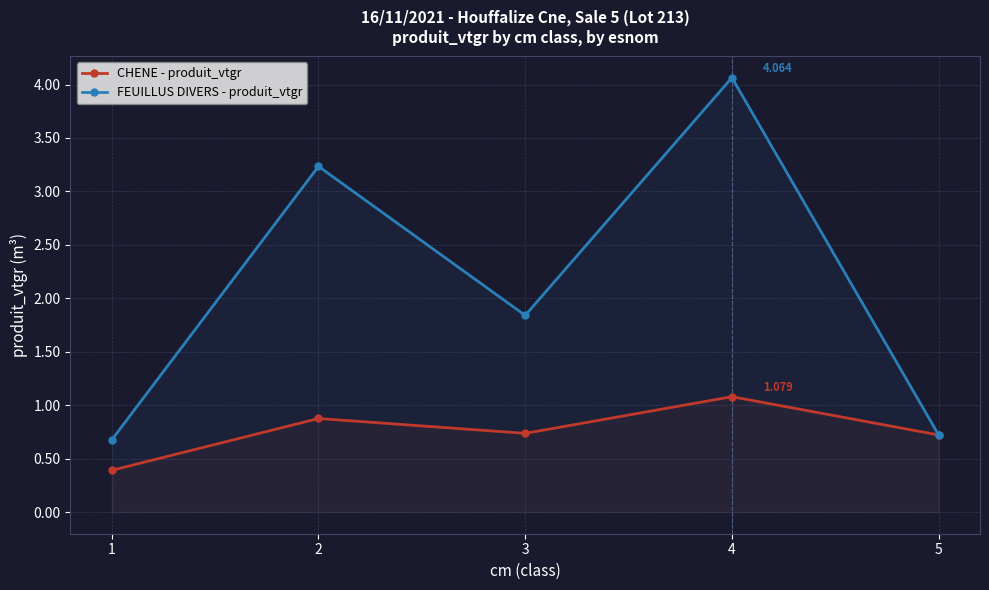

Is the value of CHENE - produit_vtgr at 4 greater than the value of FEUILLUS DIVERS - produit_vtgr at 4?

No